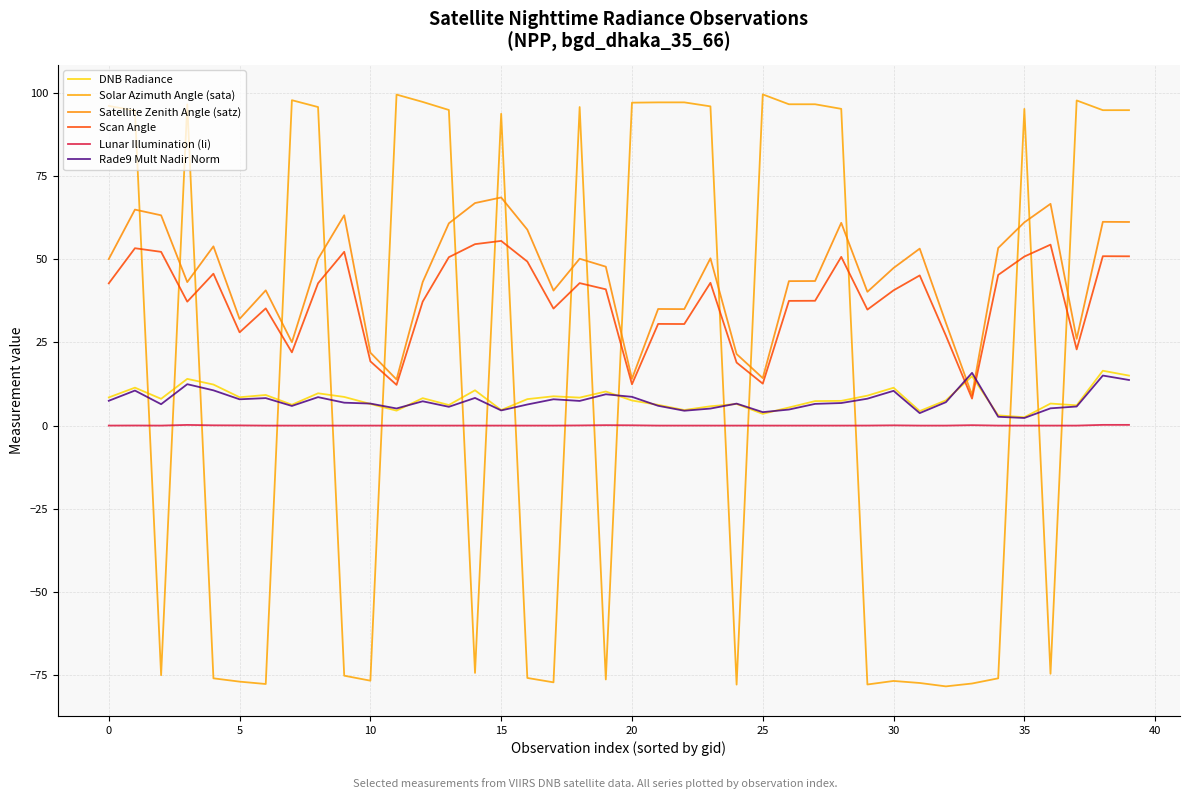

What is the sum of all DNB Radiance values?

324.1